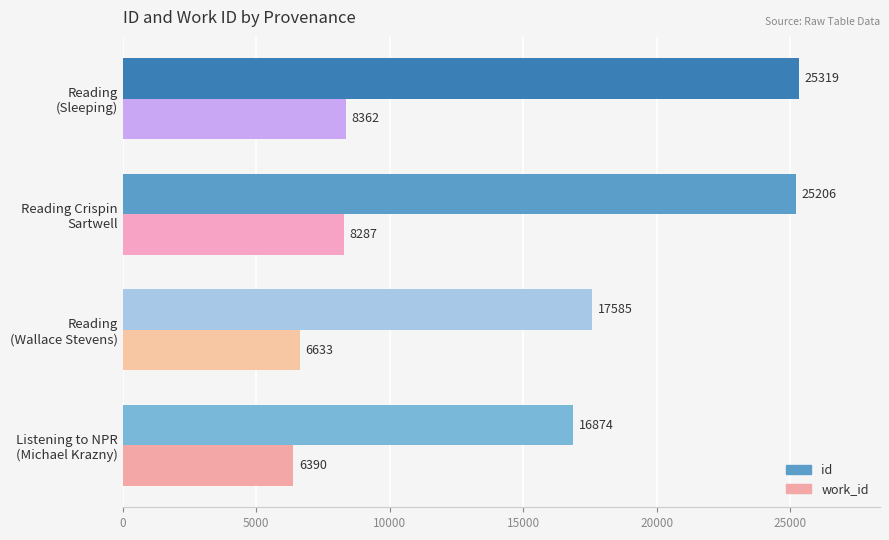

What is the difference between the maximum and second lowest values in the work_id series?

1729